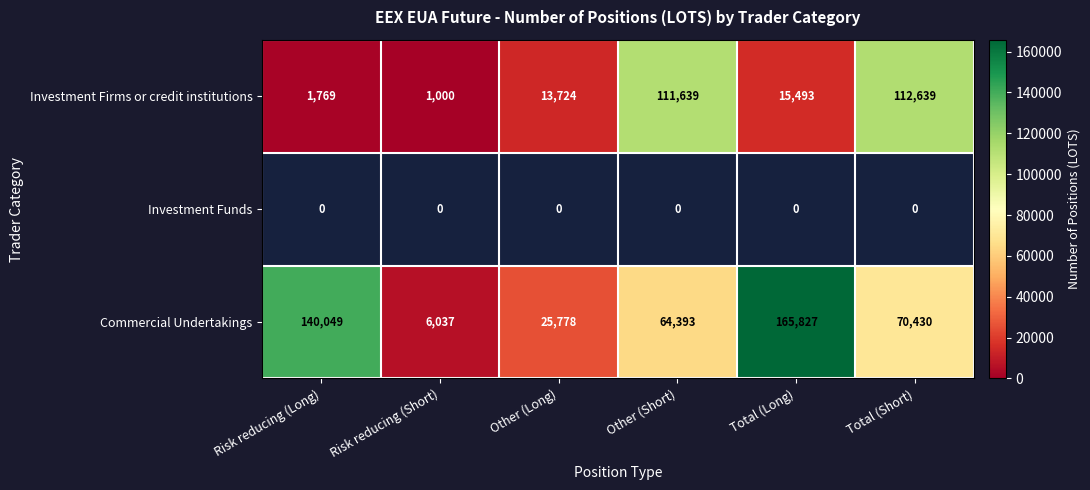

Count the Commercial Undertakings values in the range 25778 to 140049.

4